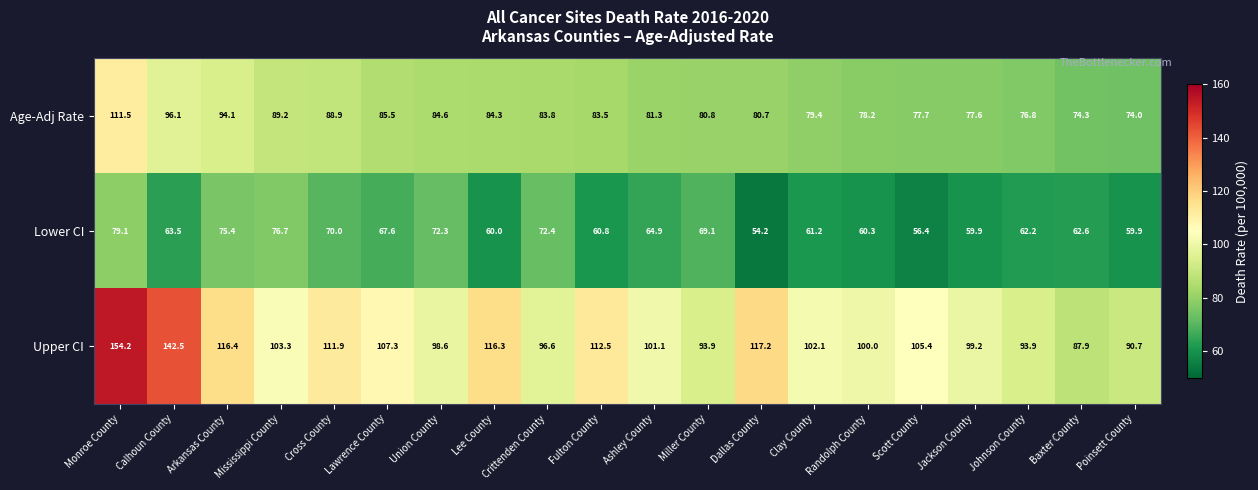

Is it true that Lower CI equals 63.5 at Calhoun County?

True